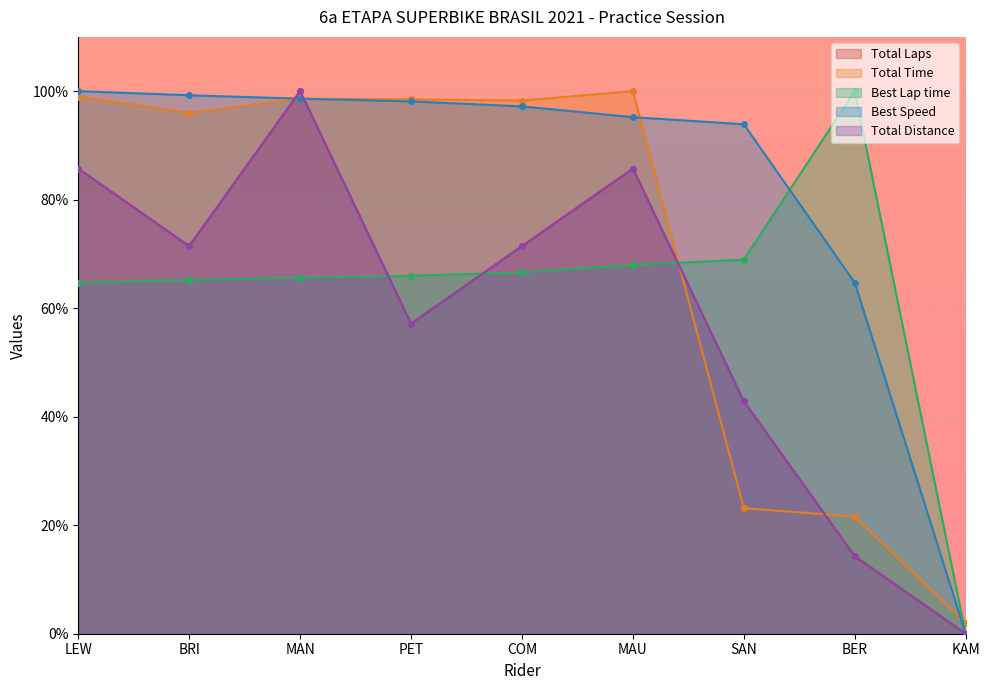

Is the value of Best Speed at BER greater than the value of Total Laps at SAN?

Yes